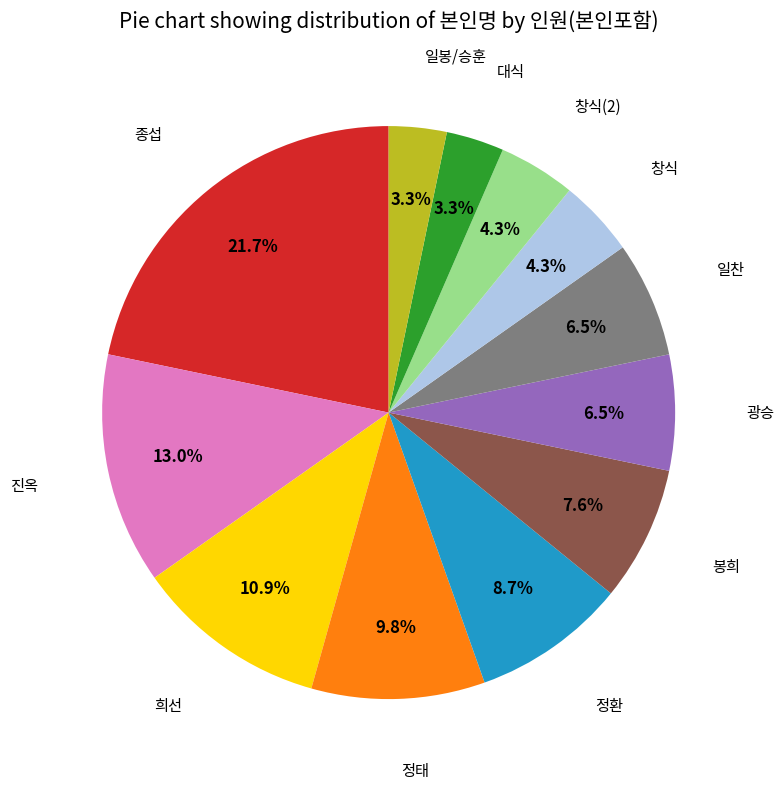

To the nearest percent, what is the difference between the largest and smallest slice percentages?

18%